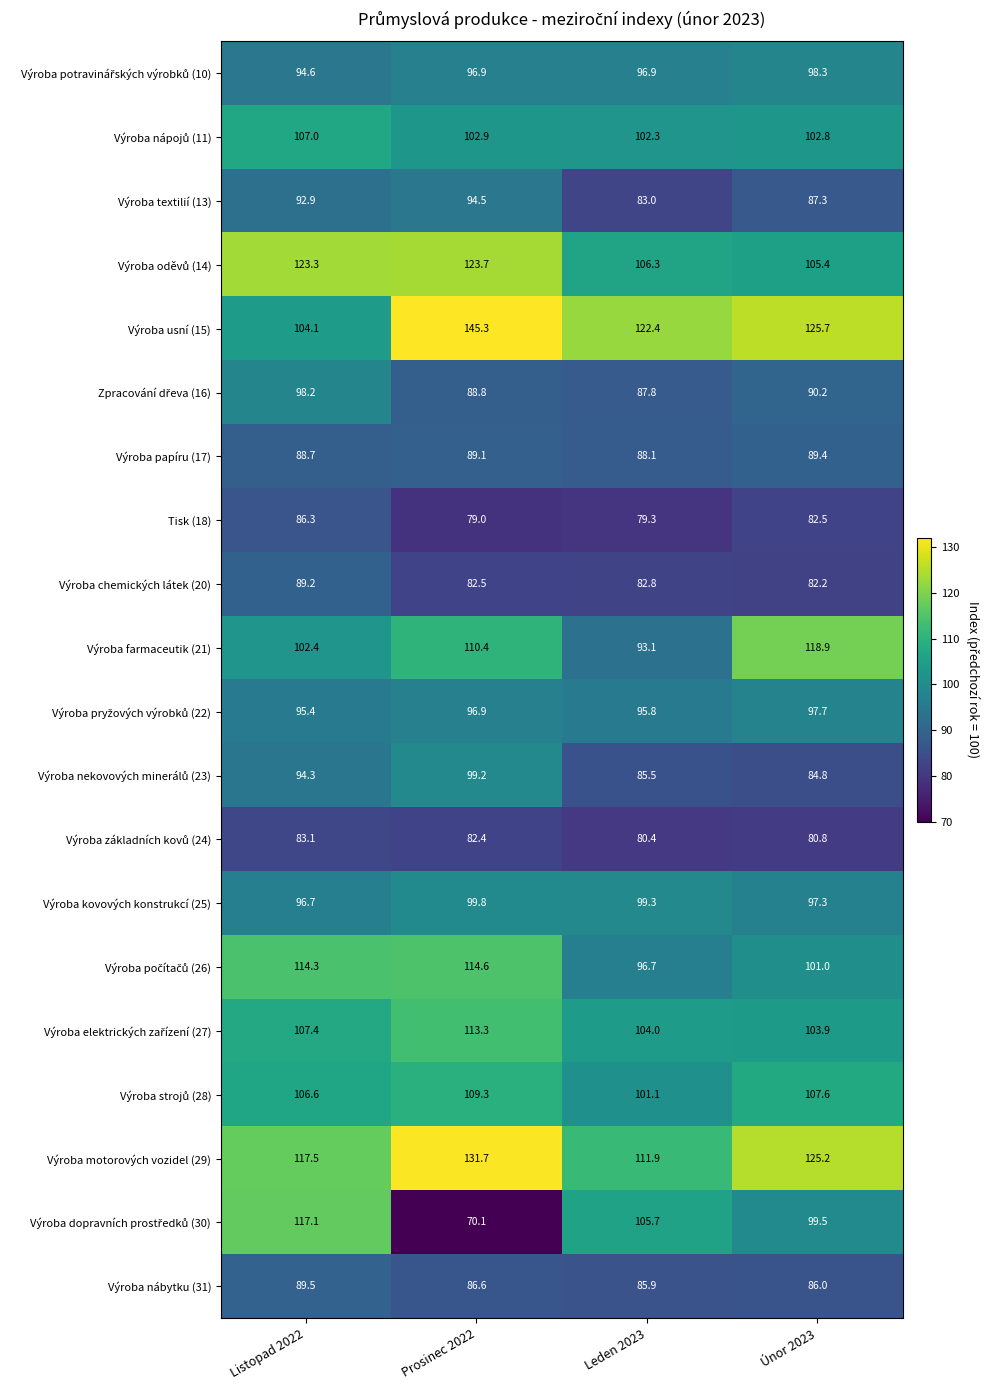

What is the difference between the highest and lowest values at Prosinec 2022?

75.2